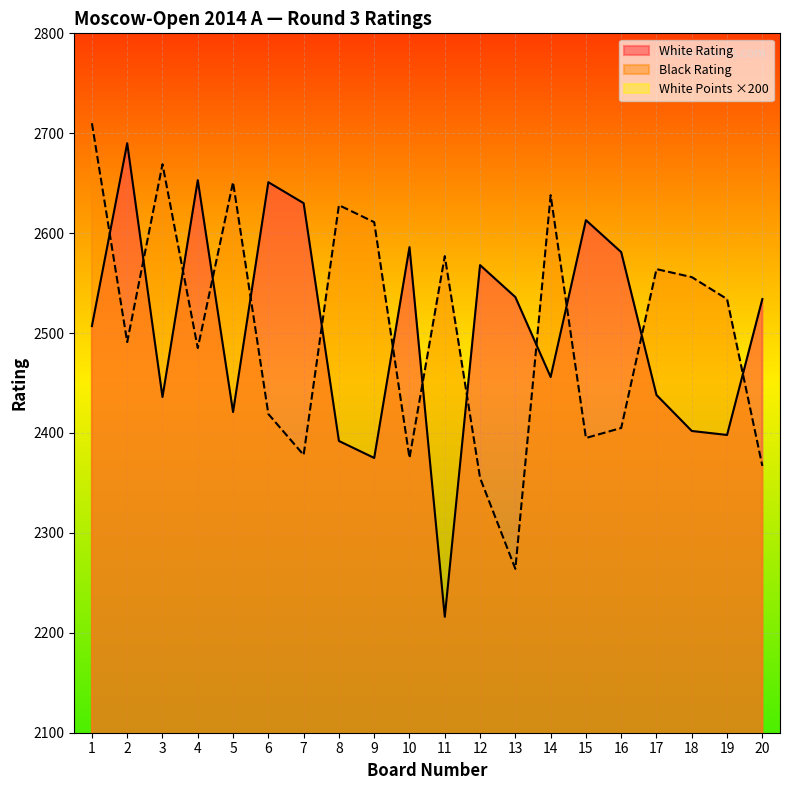

True or false: Black Rating has more than 0 points higher than both neighbors.

True